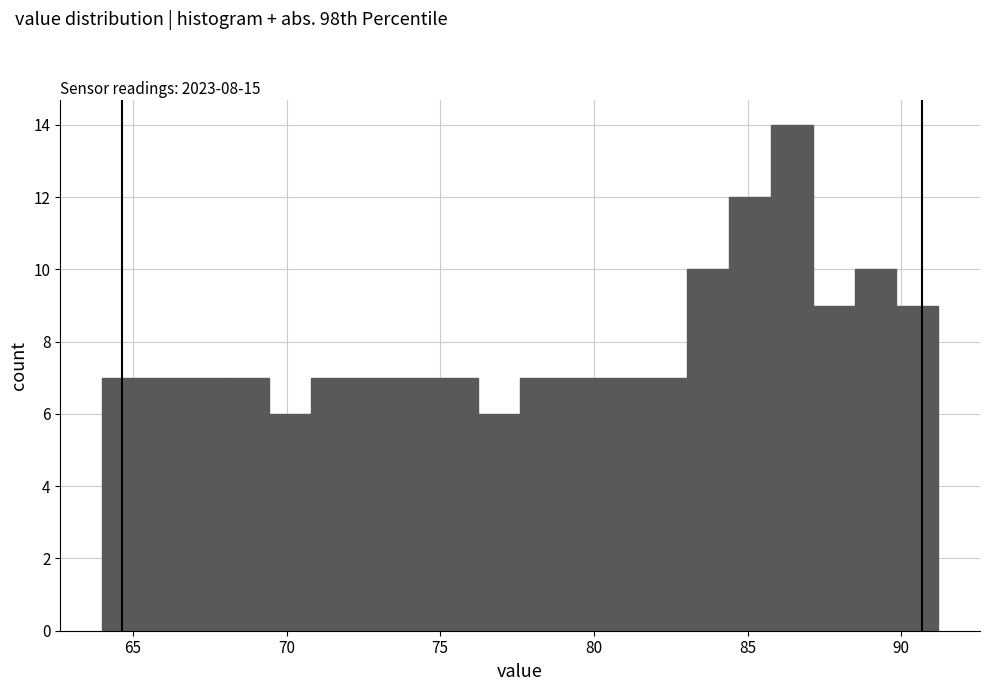

Around what value on the x-axis is the tallest bar? Give the approximate position of its centre, as read against the axis.

86.5